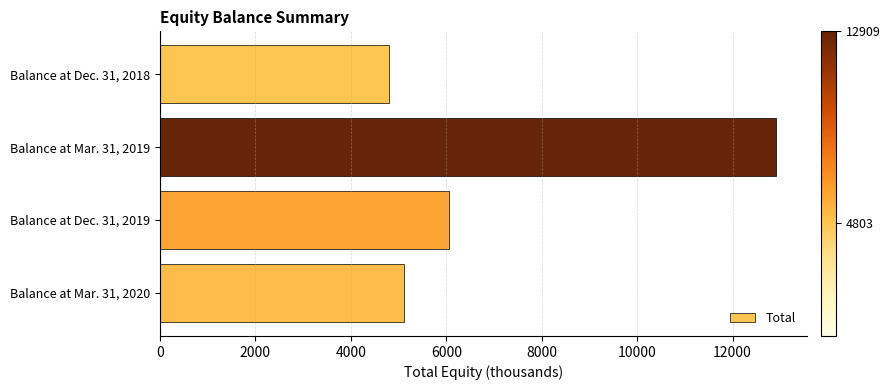

Where is the data nearest to the value 8856?

Balance at Dec. 31, 2019